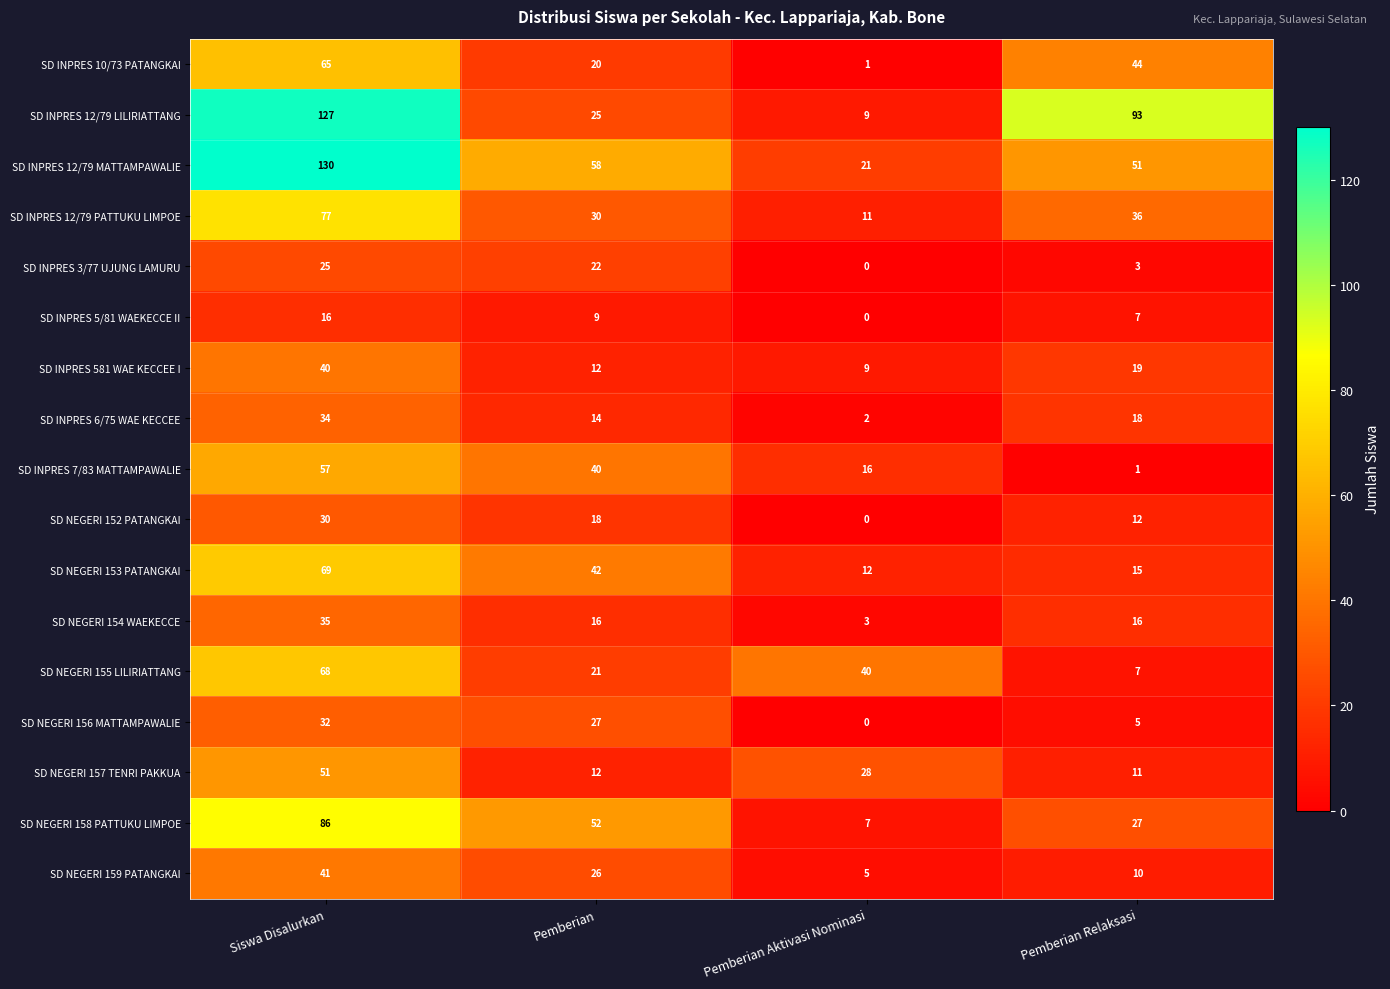

How many values in the SD NEGERI 156 MATTAMPAWALIE series are below 27?

2